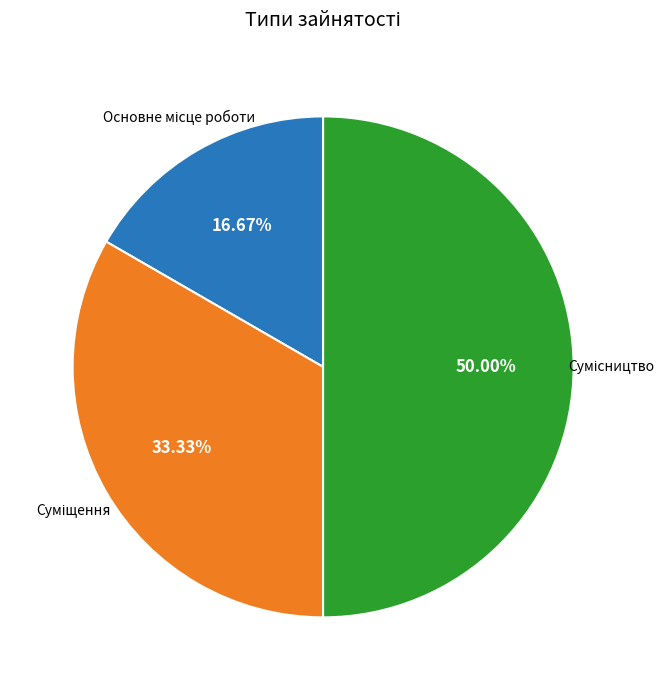

How many slices are in this pie chart?

3